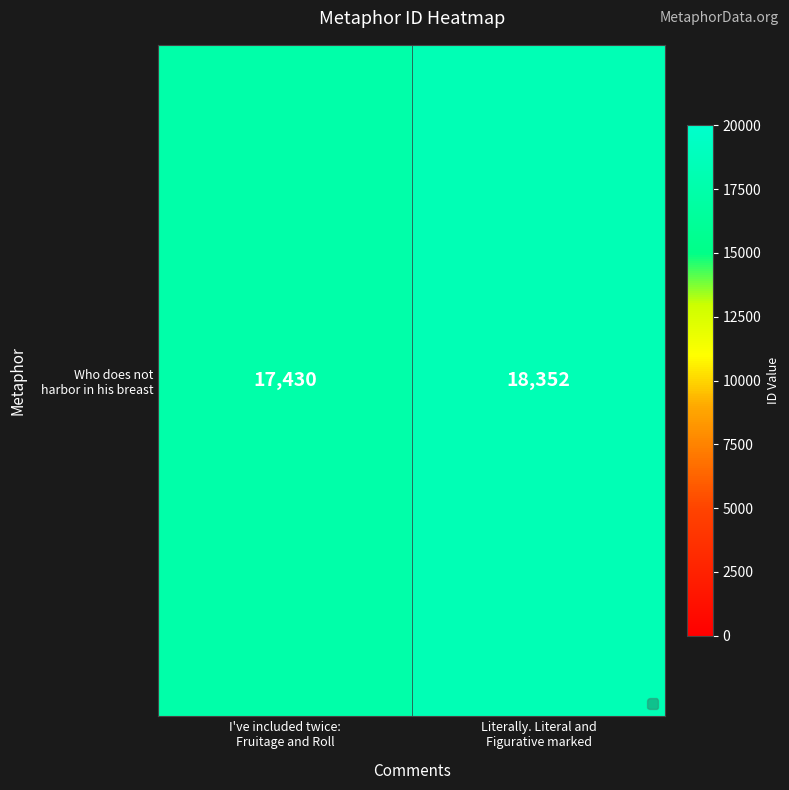

List the labels in order of value, largest first.

Literally. Literal and
Figurative marked, I've included twice:
Fruitage and Roll